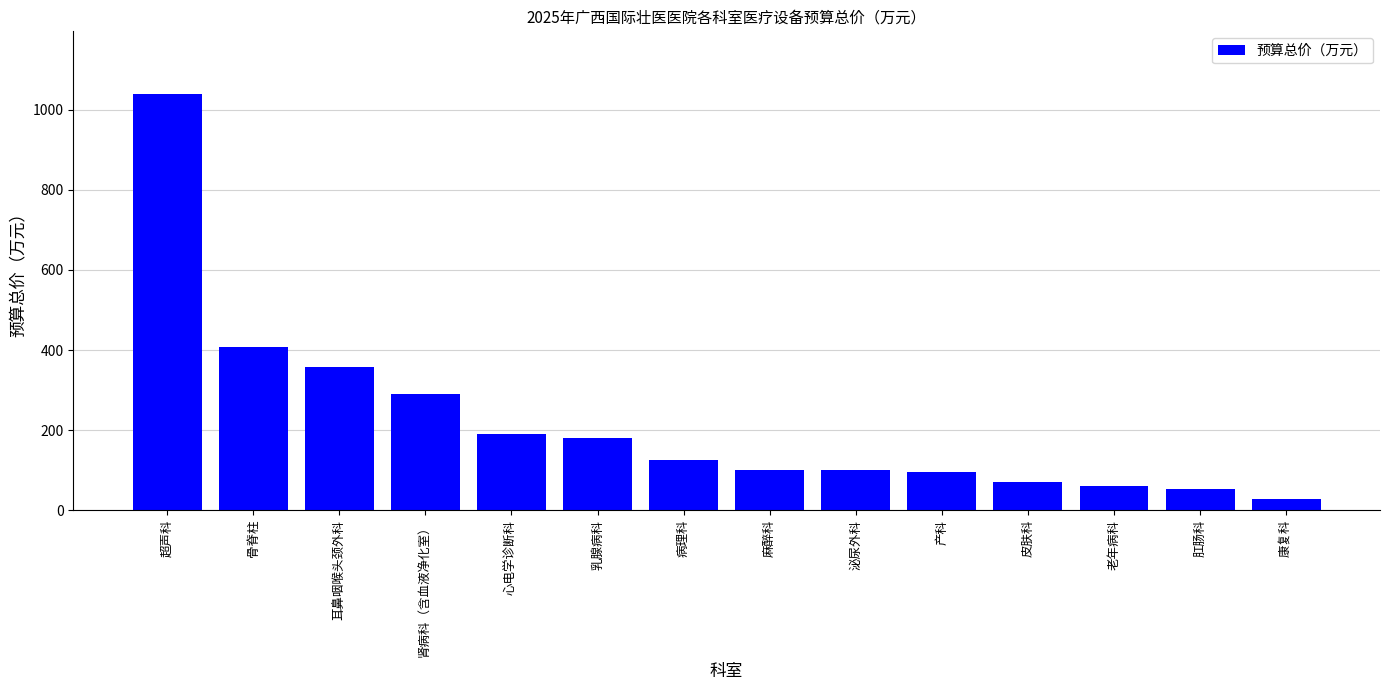

What is the difference between the second highest and second lowest values?

354.4